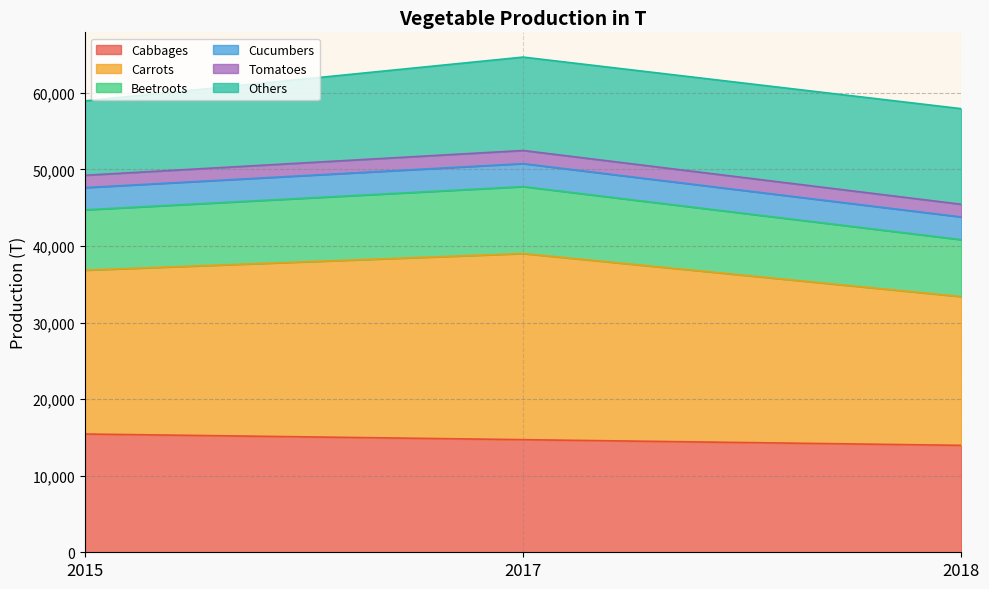

What is the lowest value of the Cabbages series?

13962